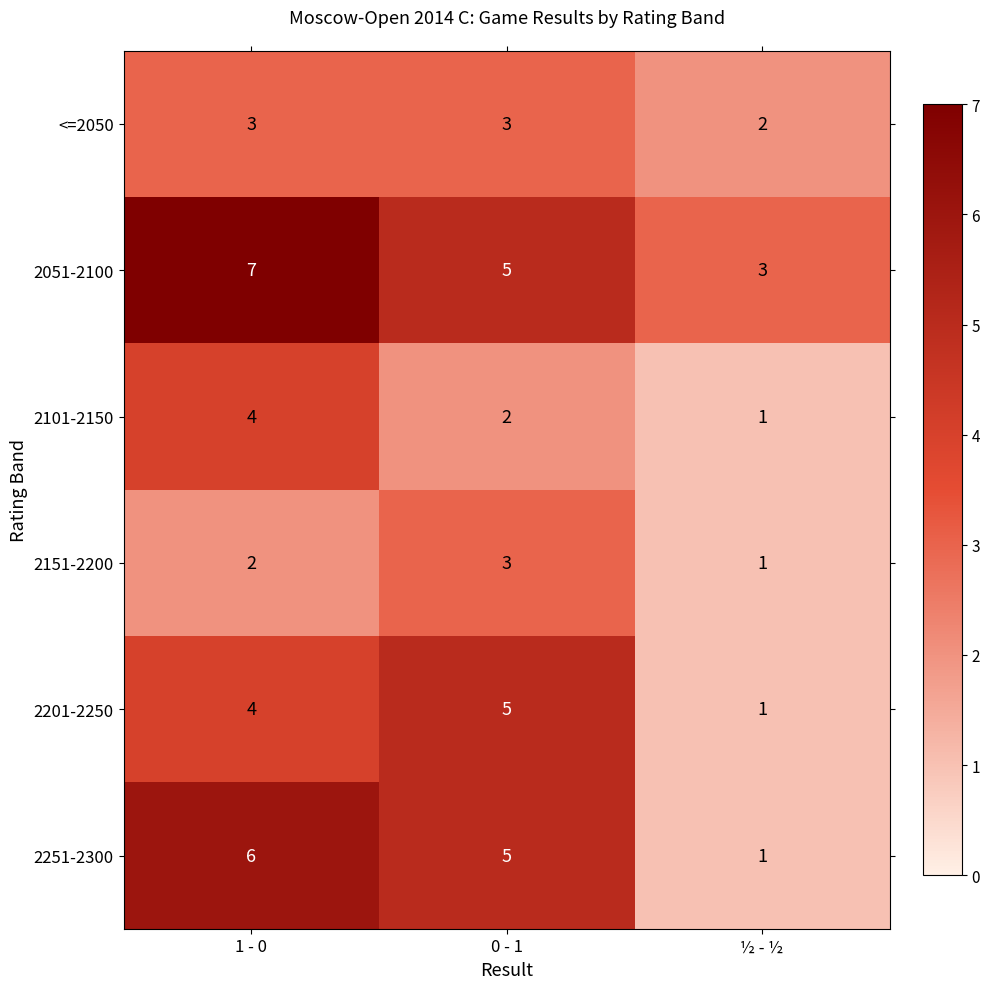

At which category does the chart reach its minimum across all series?

½ - ½